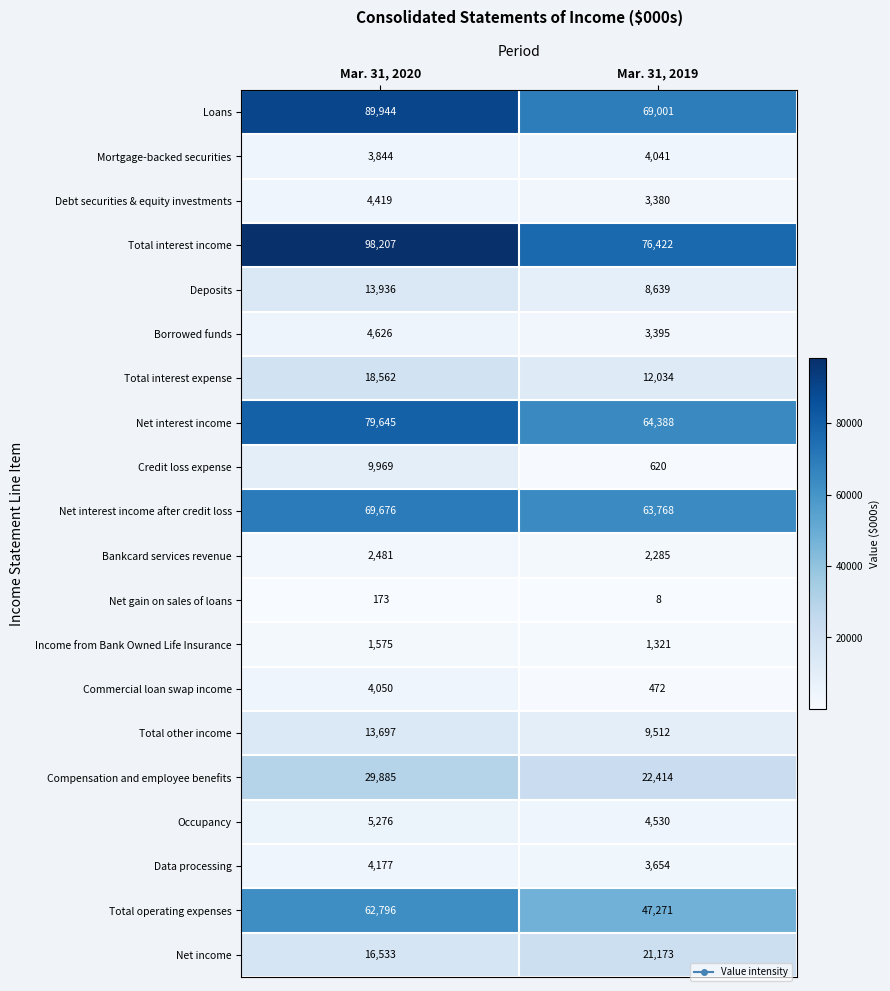

Which series has the widest spread of values?

Total interest income